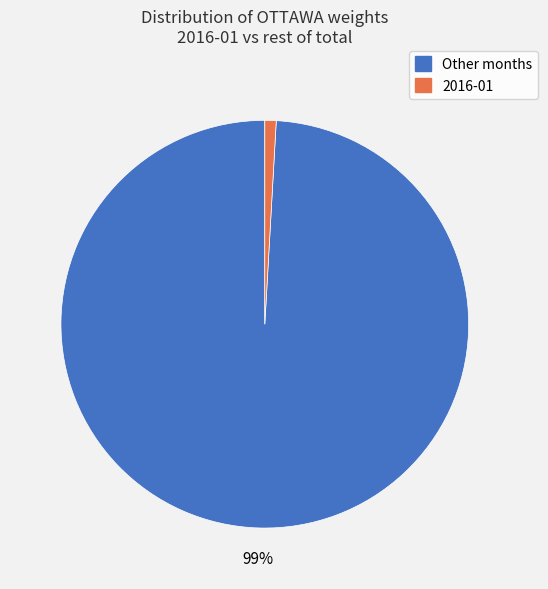

Is the sum of Other months and 2016-01 greater than half?

Yes